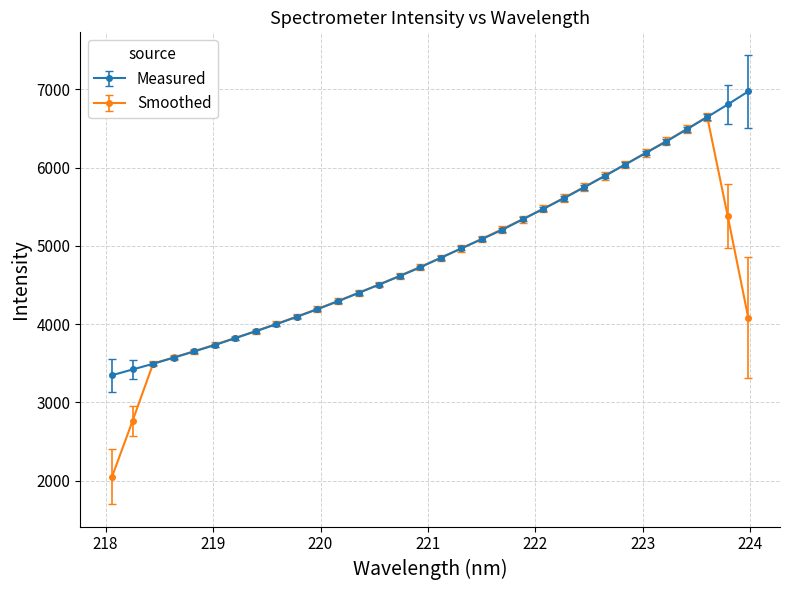

What is the minimum value shown in the chart?

2052.6